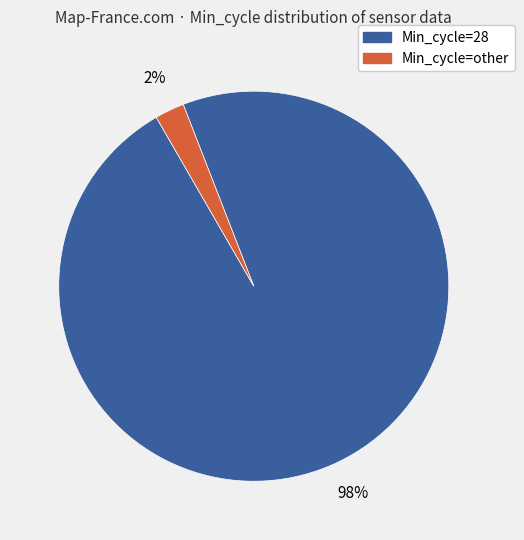

Does any single category account for the majority?

Yes